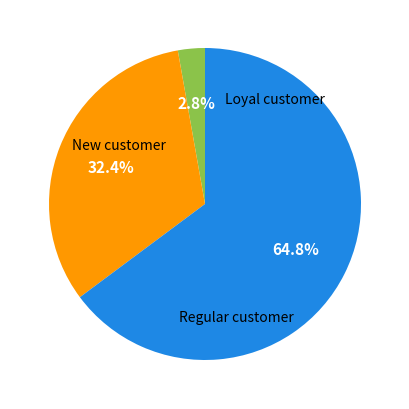

Is there a majority slice in this chart?

Yes